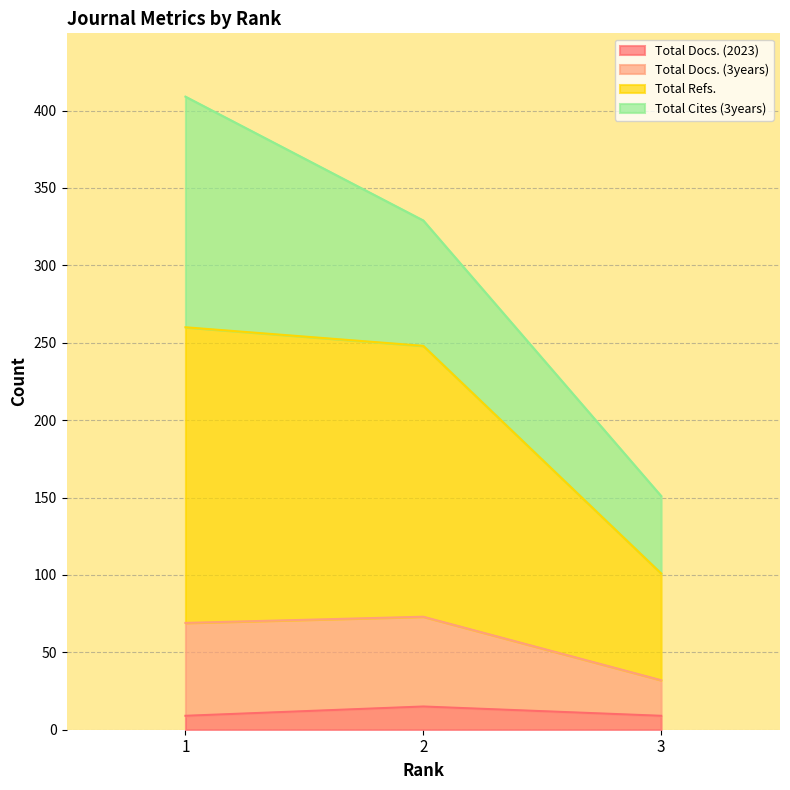

The value of Total Docs. (2023) at 3 is 9. True or false?

True